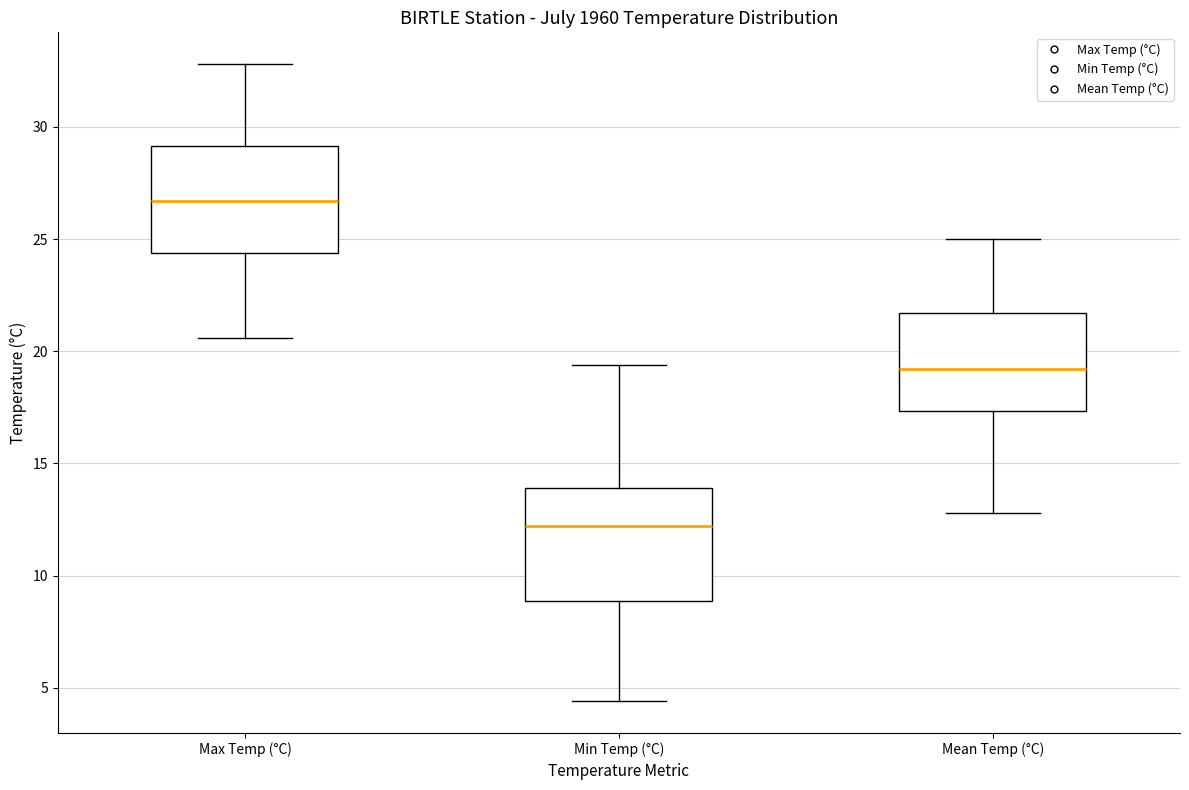

Which box's median line is the highest?

Max Temp (°C)